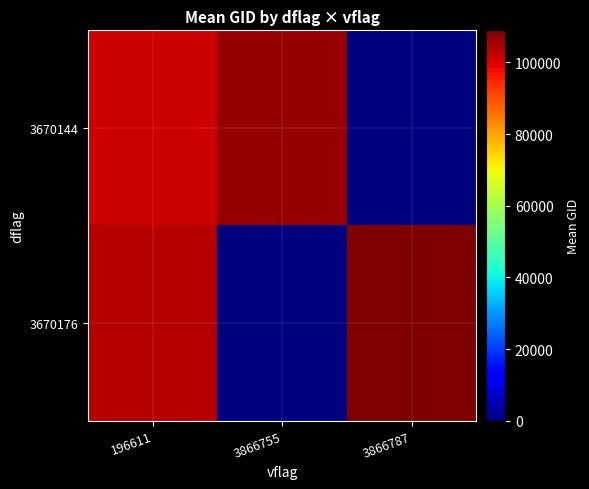

How many series are shown in this chart?

2